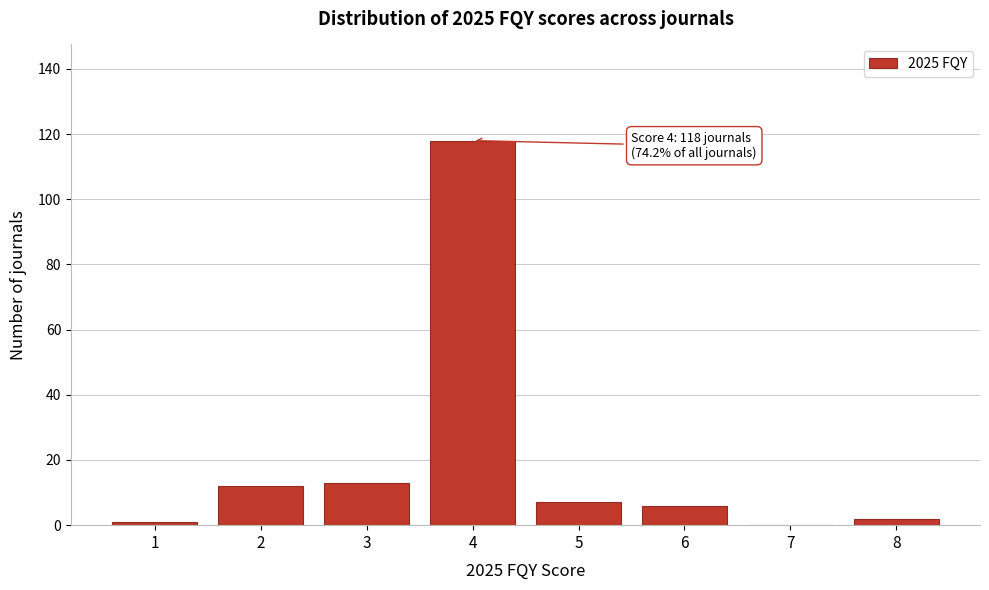

Reading left to right, extract all data points from this chart.

1=1	2=12	3=13	4=118	5=7	6=6	7=0	8=2